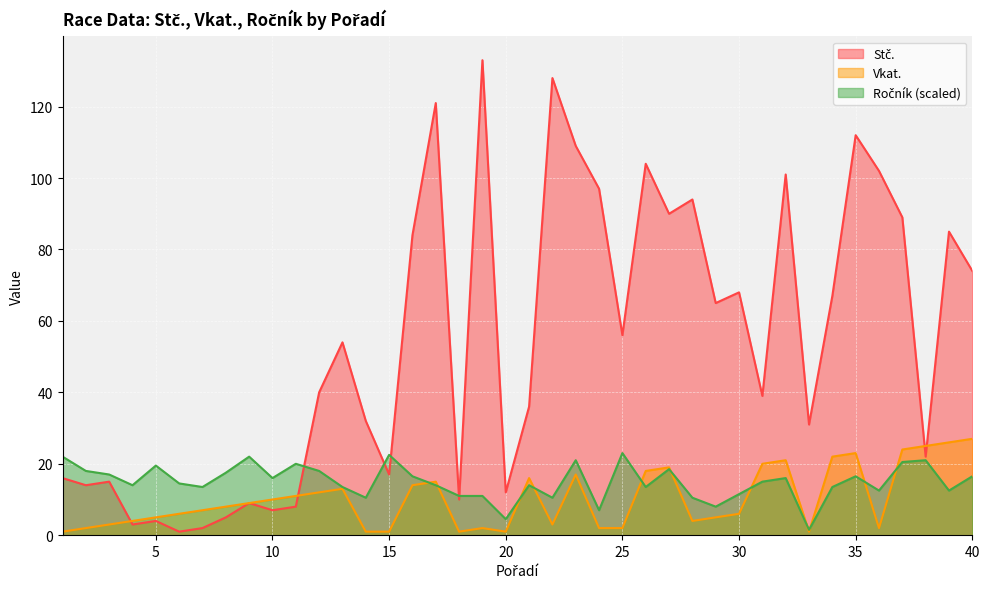

The value of Vkat. at 32 is 34.5. True or false?

False